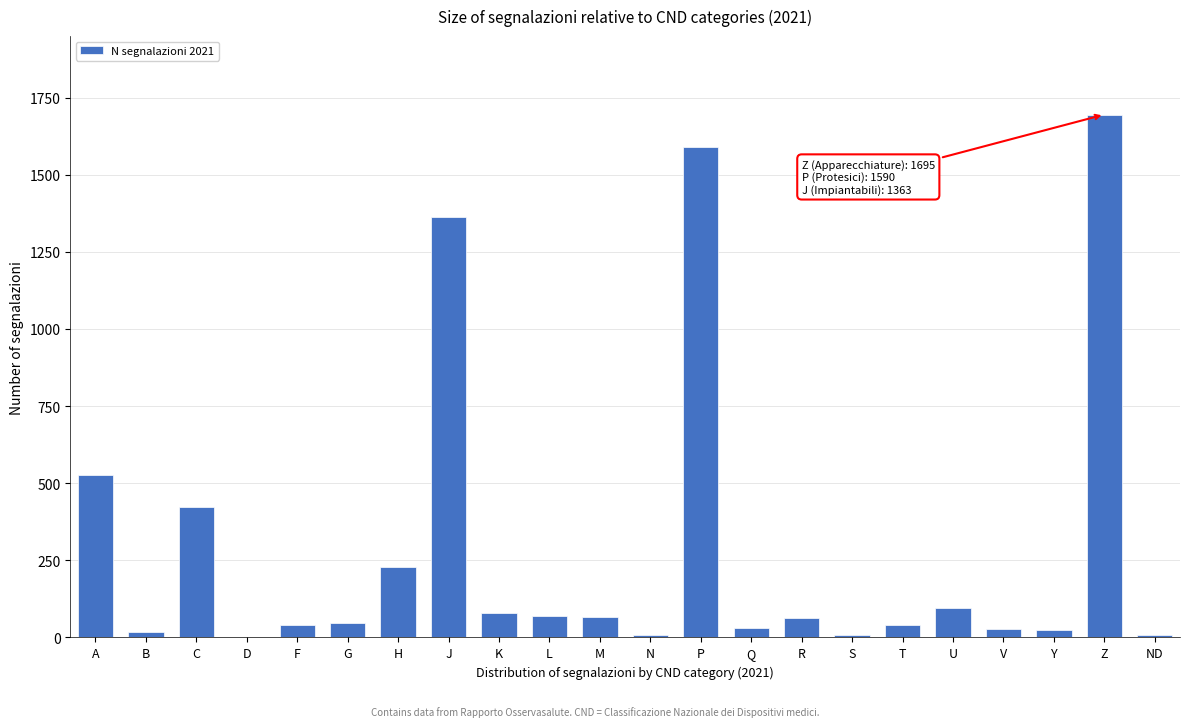

What is the change in value from C to U?

-328